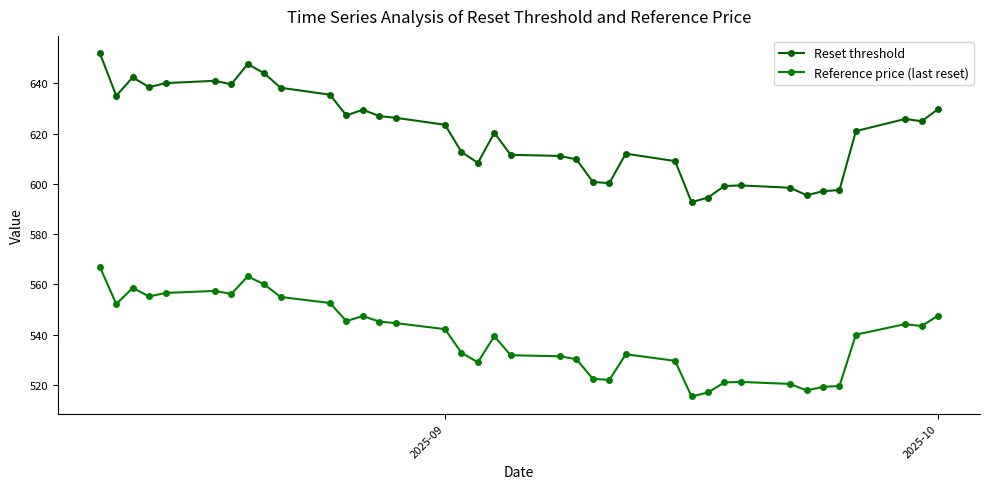

What is the sum of all Reset threshold values?

23559.4